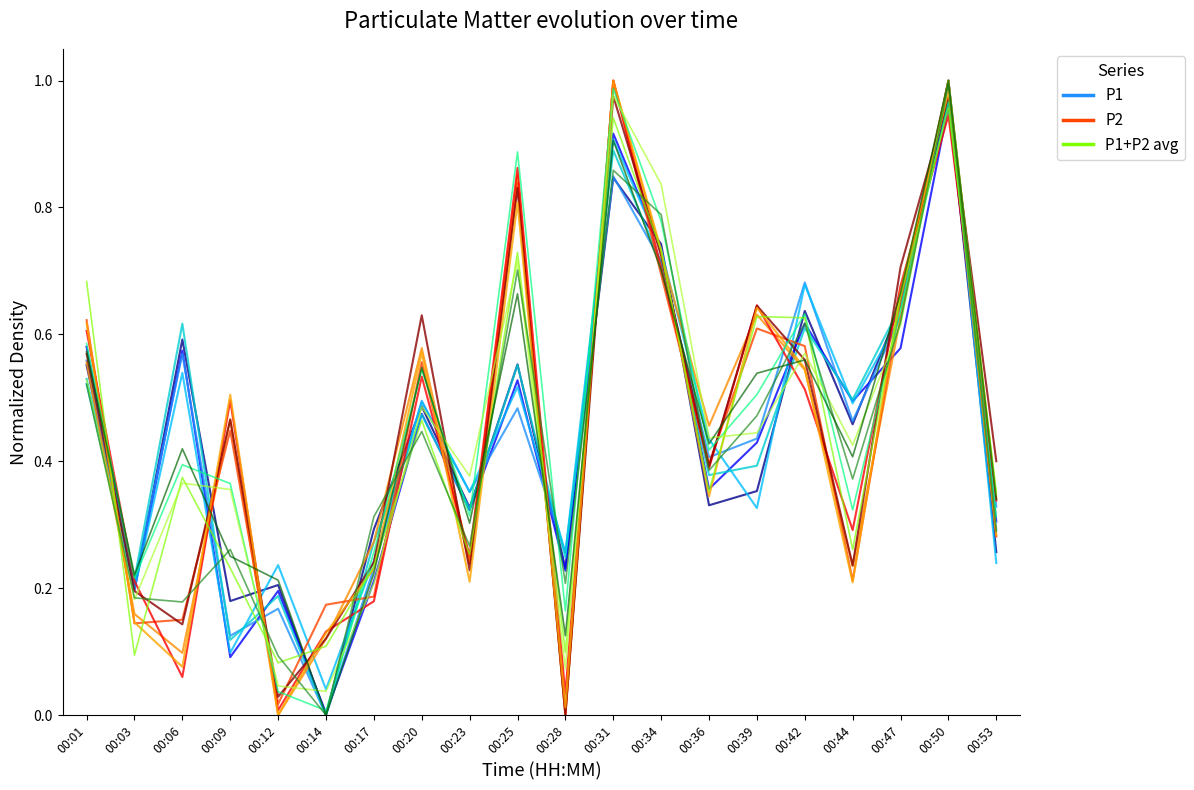

Is this an area chart (filled region under the line)?

No